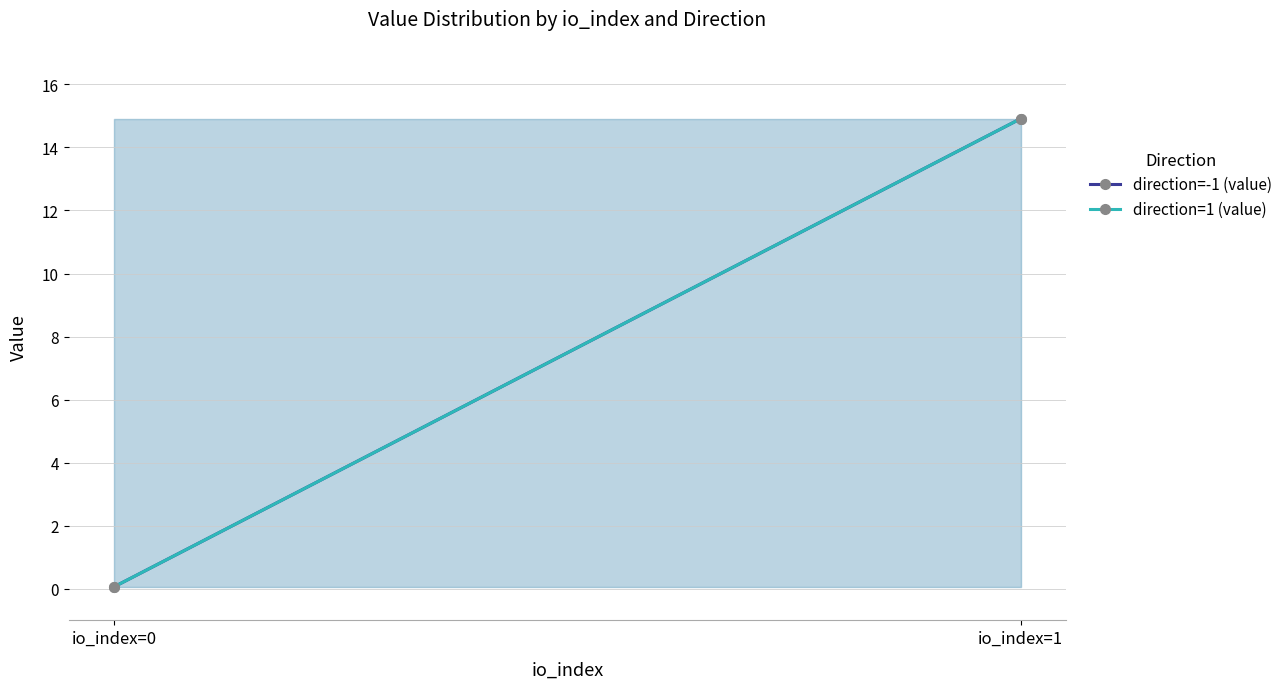

Rank the series by their maximum value, from lowest to highest.

direction=-1 (value), direction=1 (value)